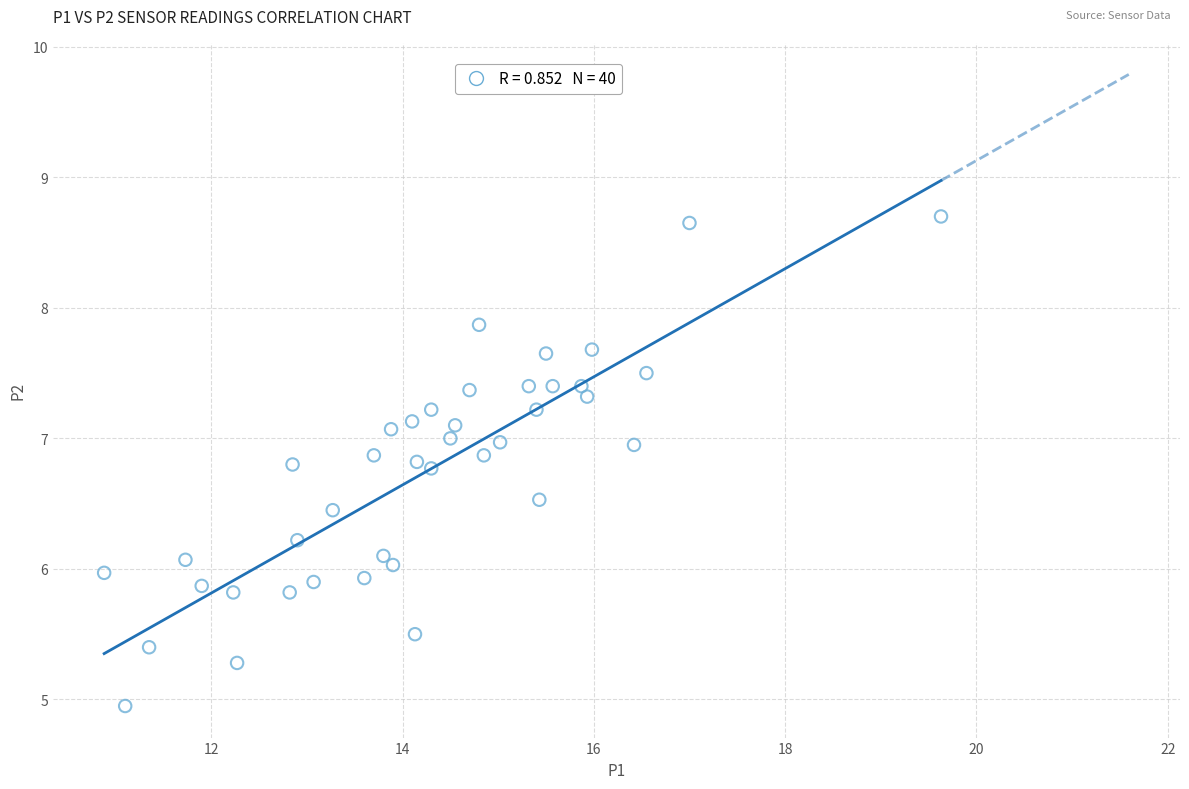

What is the range of X values (max minus min)?

8.7